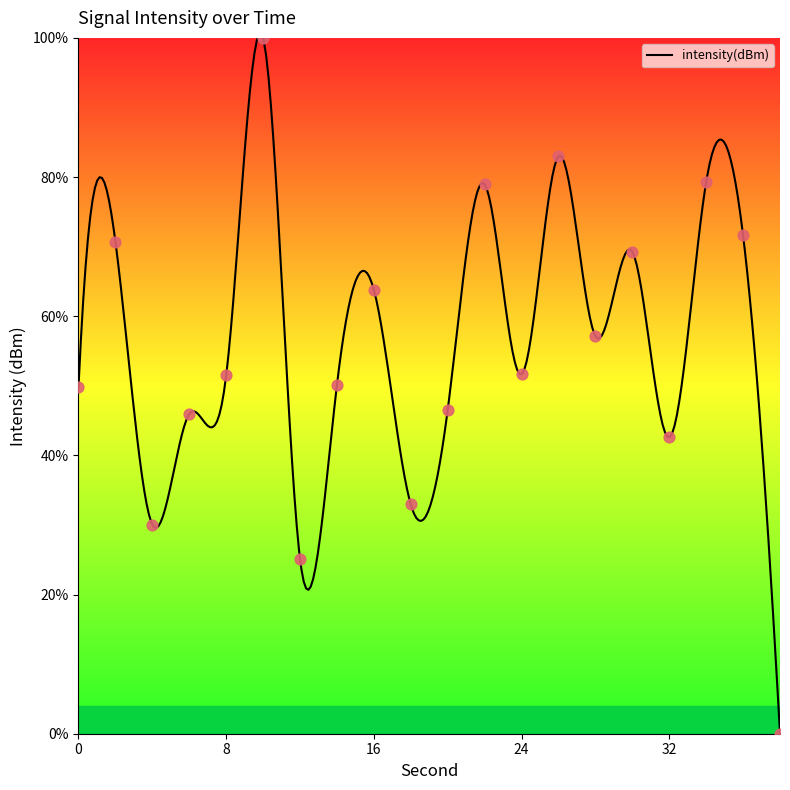

Which has a higher value, 34 or 22?

34